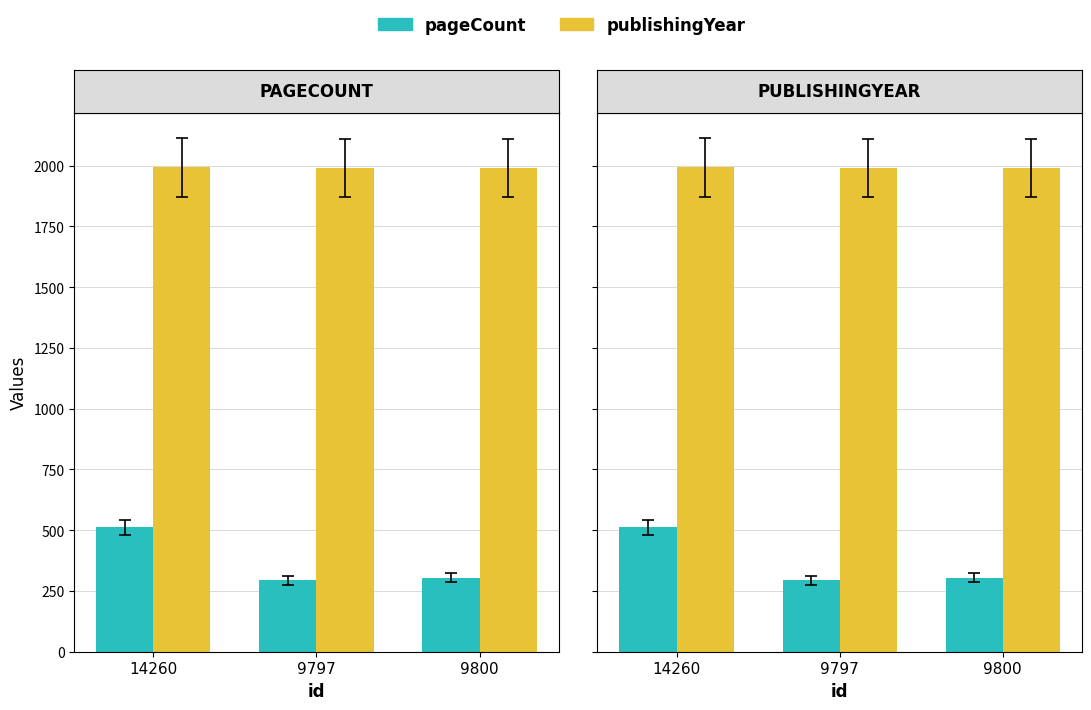

Where is publishingYear nearest to the value 1992?

9797